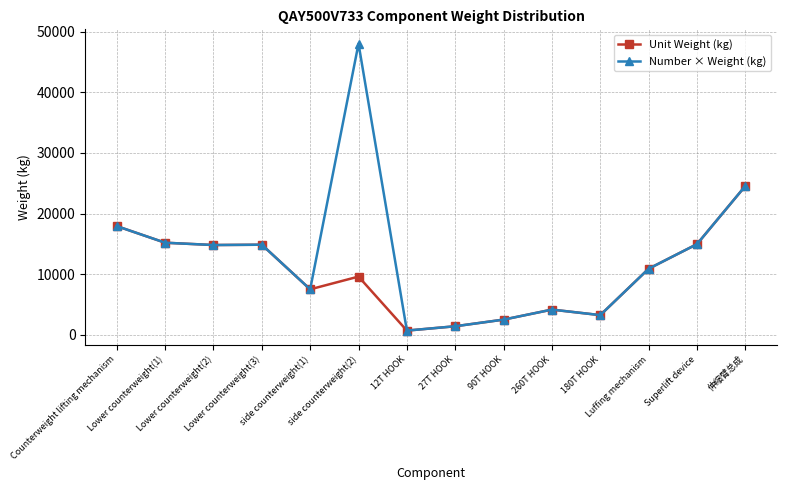

Rank the series by their maximum value, from highest to lowest.

Number × Weight (kg), Unit Weight (kg)